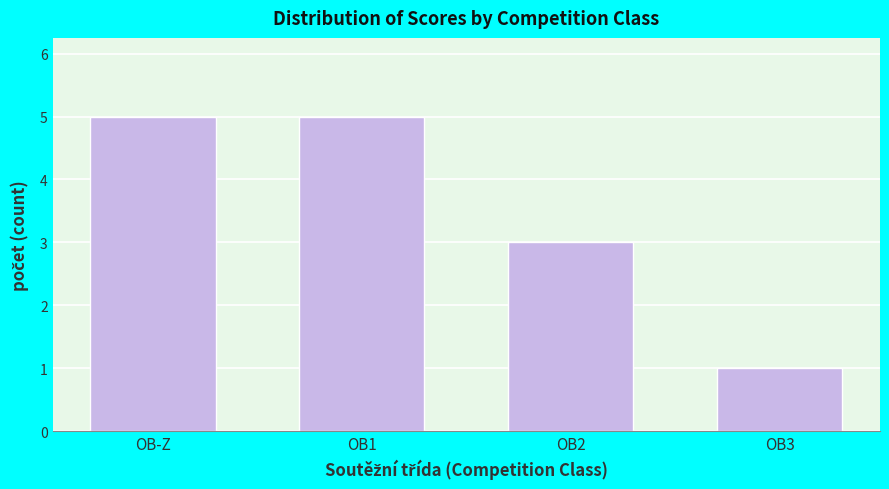

Reading left to right, transcribe all the data shown in this chart.

OB-Z=5	OB1=5	OB2=3	OB3=1